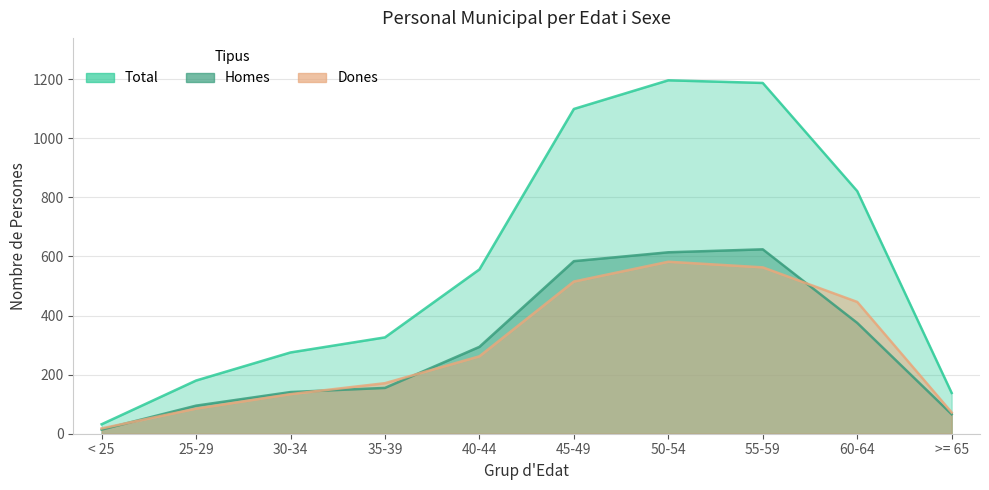

Reading right to left, extract all data points from this chart.

Total: >= 65=138	60-64=821	55-59=1187	50-54=1196	45-49=1099	40-44=556	35-39=326	30-34=275	25-29=180	< 25=32
Homes: >= 65=66	60-64=375	55-59=624	50-54=614	45-49=584	40-44=294	35-39=155	30-34=141	25-29=95	< 25=14
Dones: >= 65=72	60-64=446	55-59=563	50-54=582	45-49=515	40-44=262	35-39=171	30-34=134	25-29=85	< 25=18